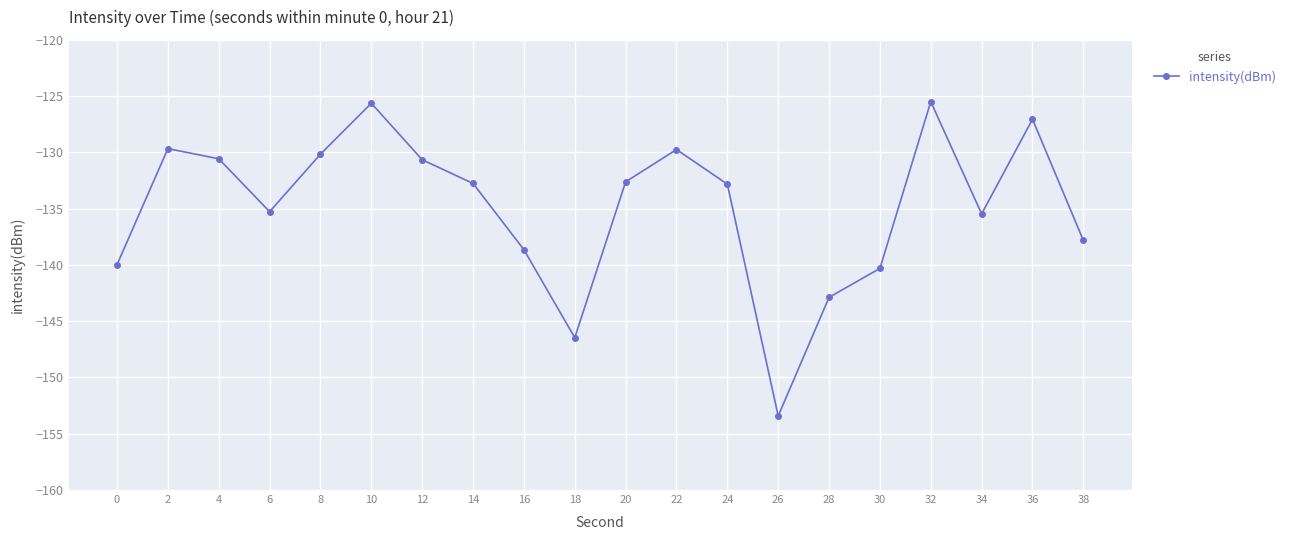

What is the difference between the values at 12 and 20?

2.0